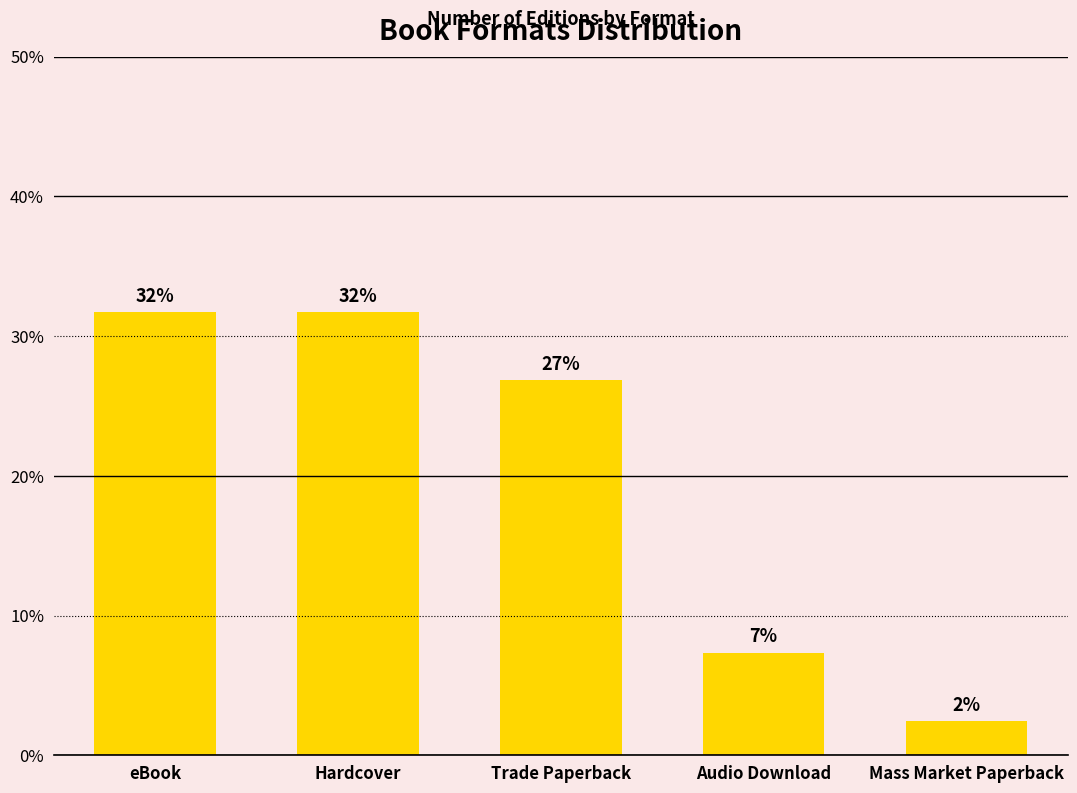

Does the chart contain any negative values?

No